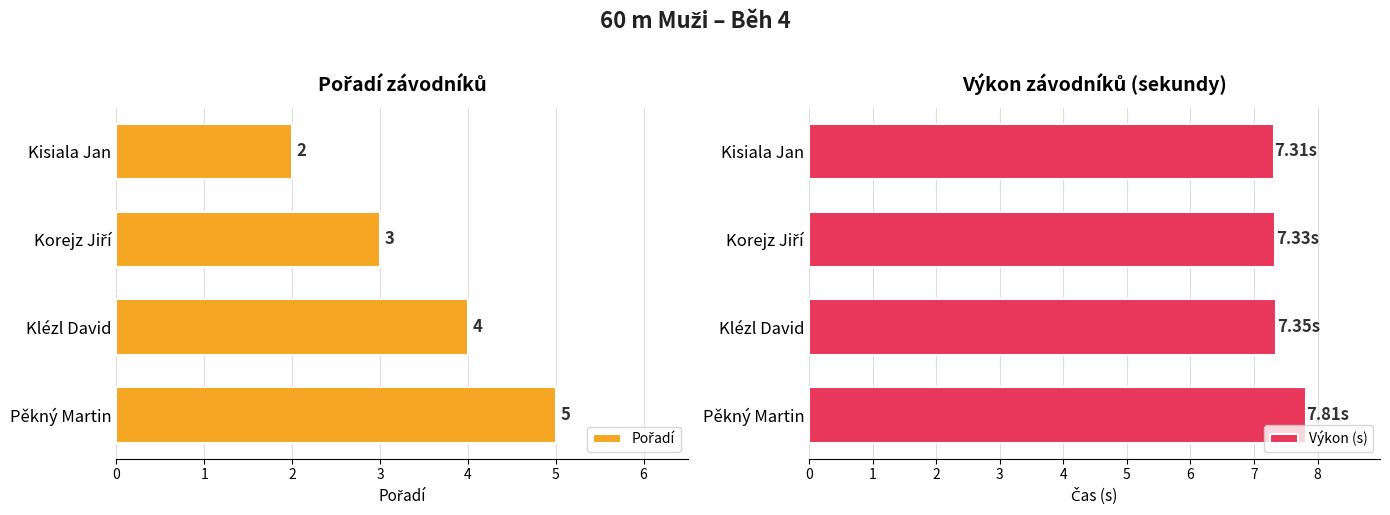

What is the difference between the Výkon (s) values at Pěkný Martin and Kisiala Jan?

0.5